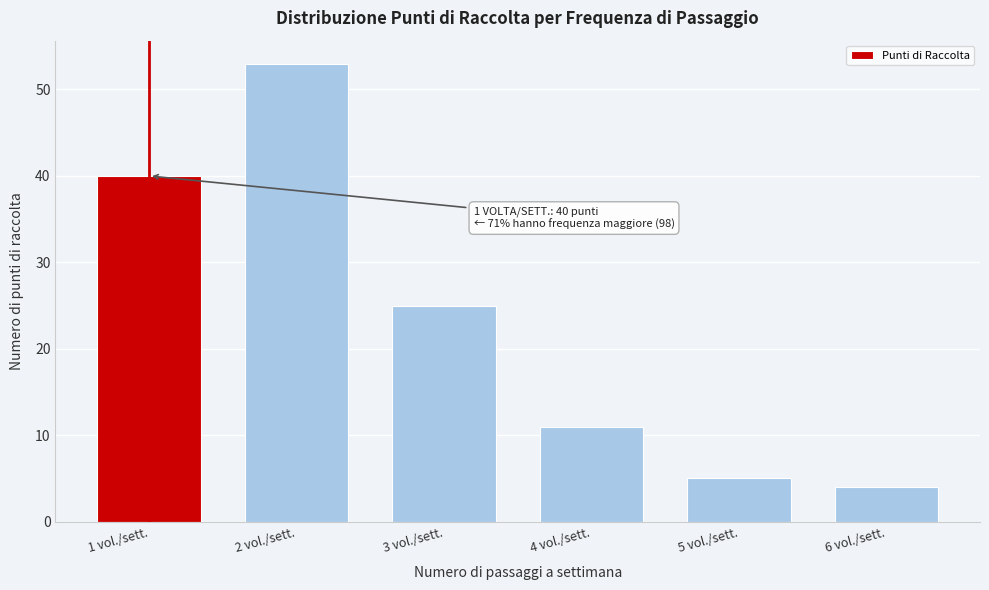

Reading right to left, extract all data points from this chart.

6 vol./sett.=4	5 vol./sett.=5	4 vol./sett.=11	3 vol./sett.=25	2 vol./sett.=53	1 vol./sett.=40